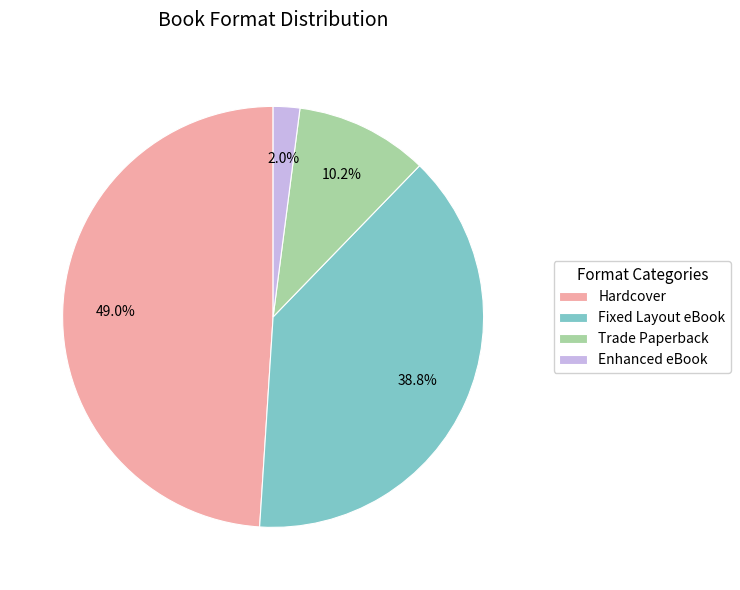

Approximately how many times larger is the value at Hardcover compared to Fixed Layout eBook?

1.3